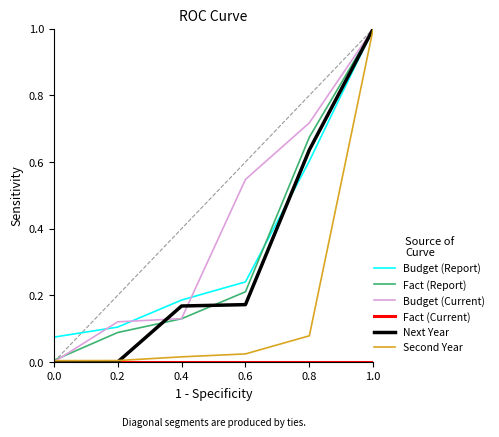

Is it true that Next Year equals 0.0 at 0.0?

True